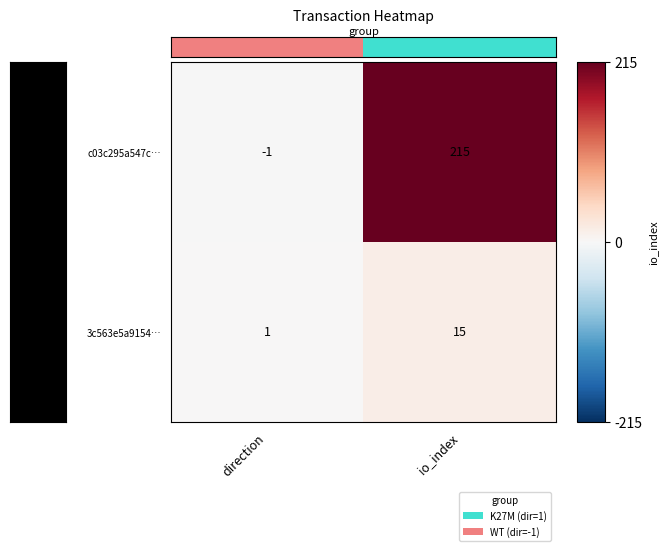

Which series has the widest spread of values?

c03c295a547c…